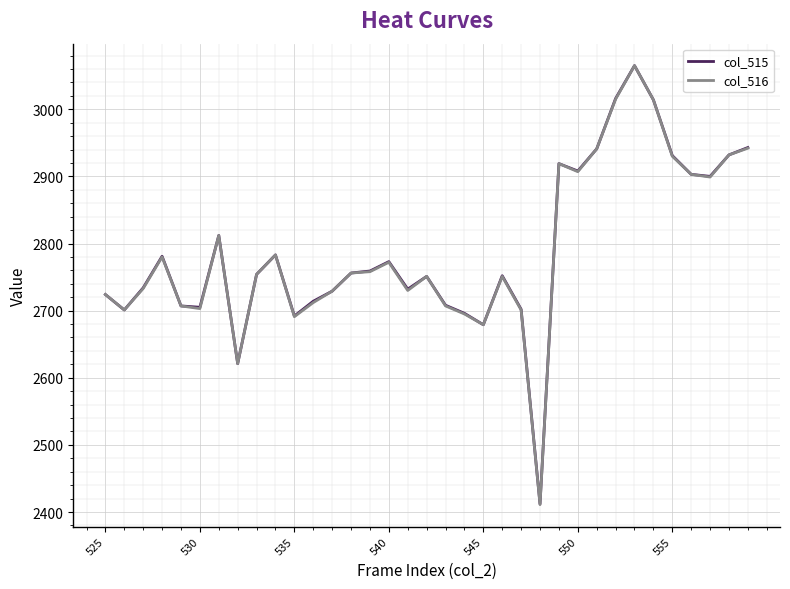

Which series has the widest spread of values?

col_516